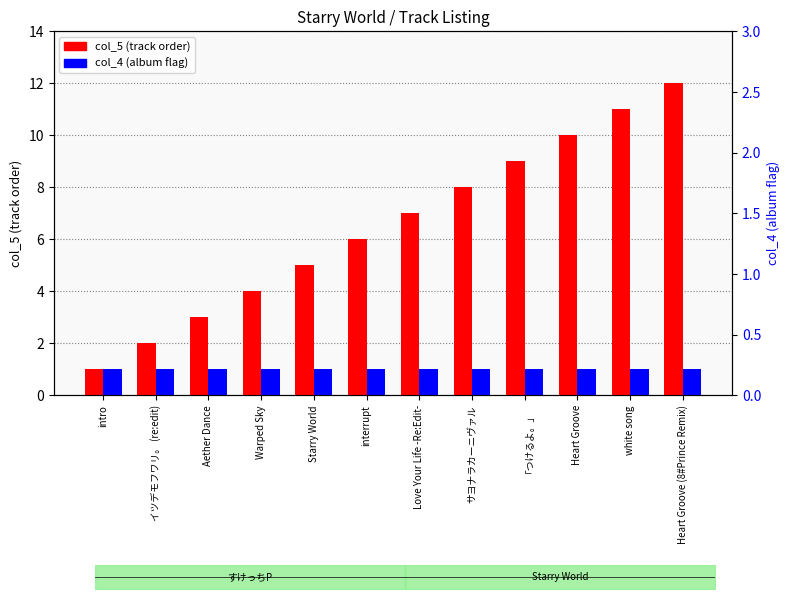

Reading left to right, what are all the values shown in this chart?

col_5 (track order): 1	2	3	4	5	6	7	8	9	10	11	12
col_4 (album flag): 1	1	1	1	1	1	1	1	1	1	1	1